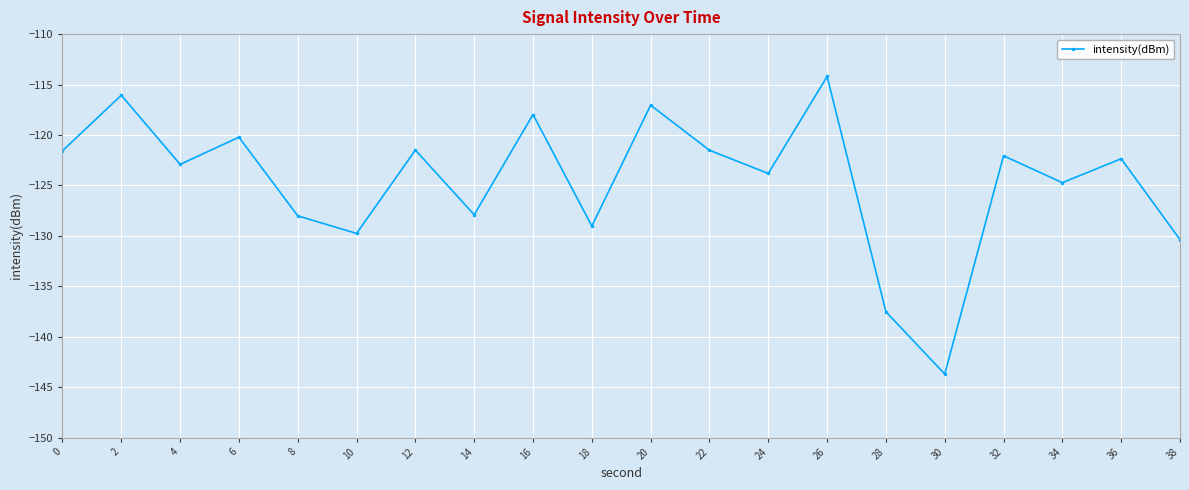

How many distinct data groups are displayed?

1